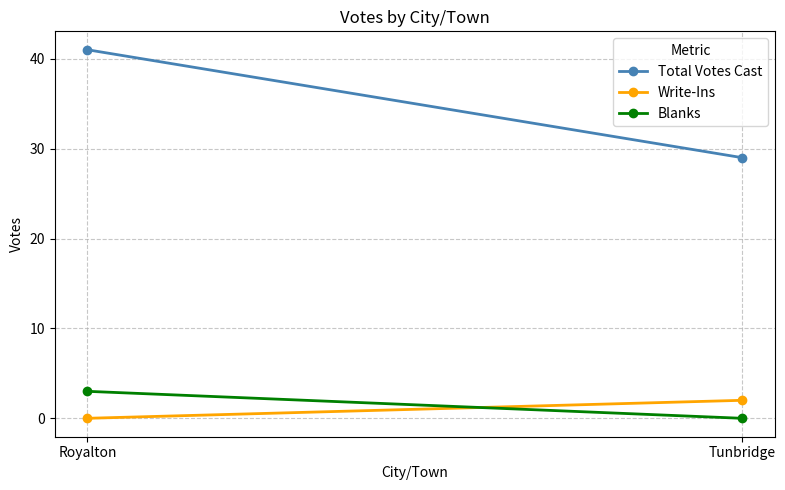

What is the greatest value displayed?

41